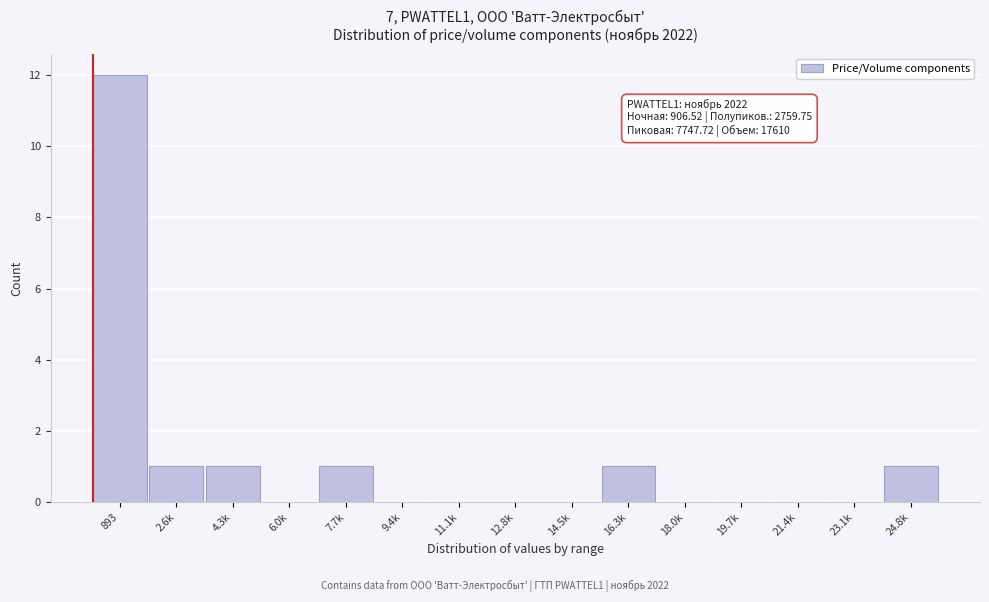

Reading right to left, transcribe all the data shown in this chart.

24.8k=1	23.1k=0	21.4k=0	19.7k=0	18.0k=0	16.3k=1	14.5k=0	12.8k=0	11.1k=0	9.4k=0	7.7k=1	6.0k=0	4.3k=1	2.6k=1	893=12